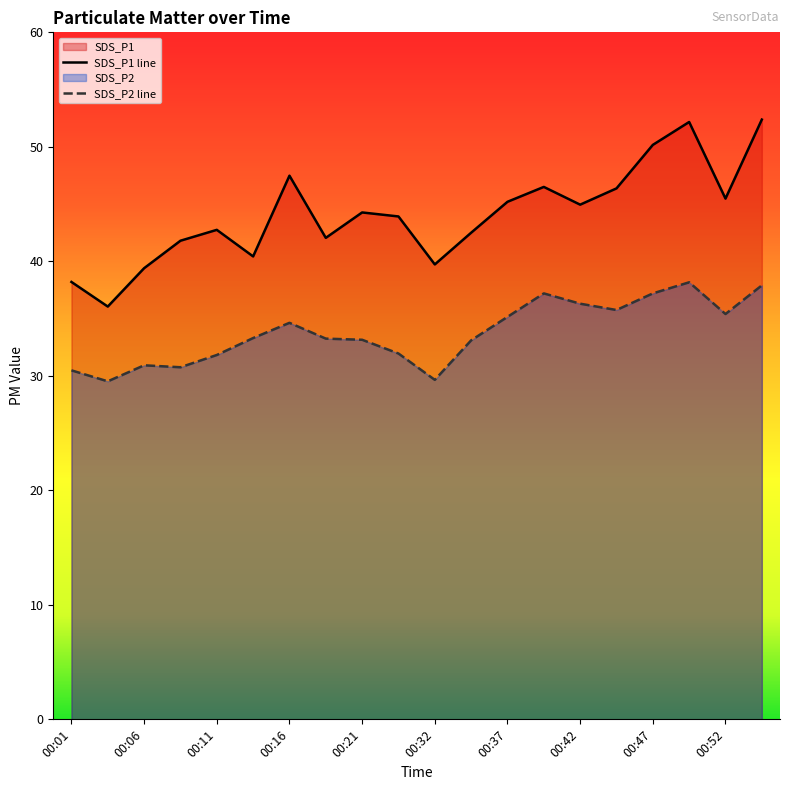

What is the difference between the maximum and second lowest values in the SDS_P1 series?

14.2